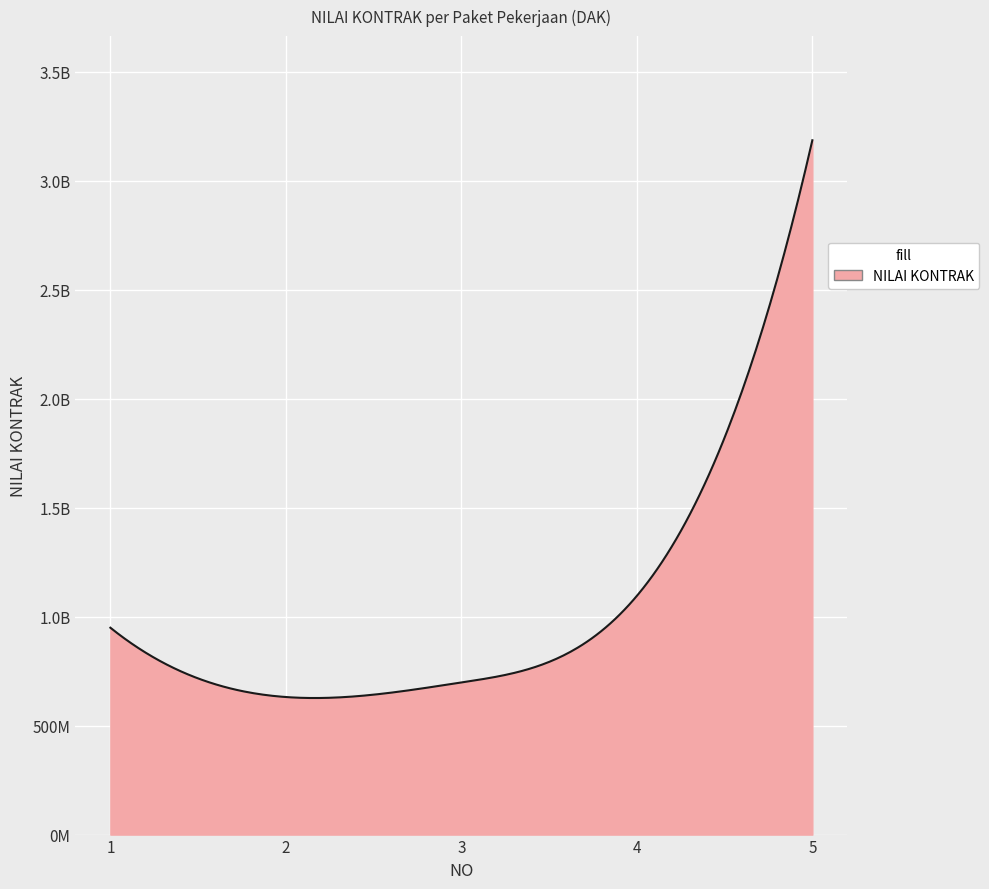

Does the chart display data point markers on the line(s)?

No